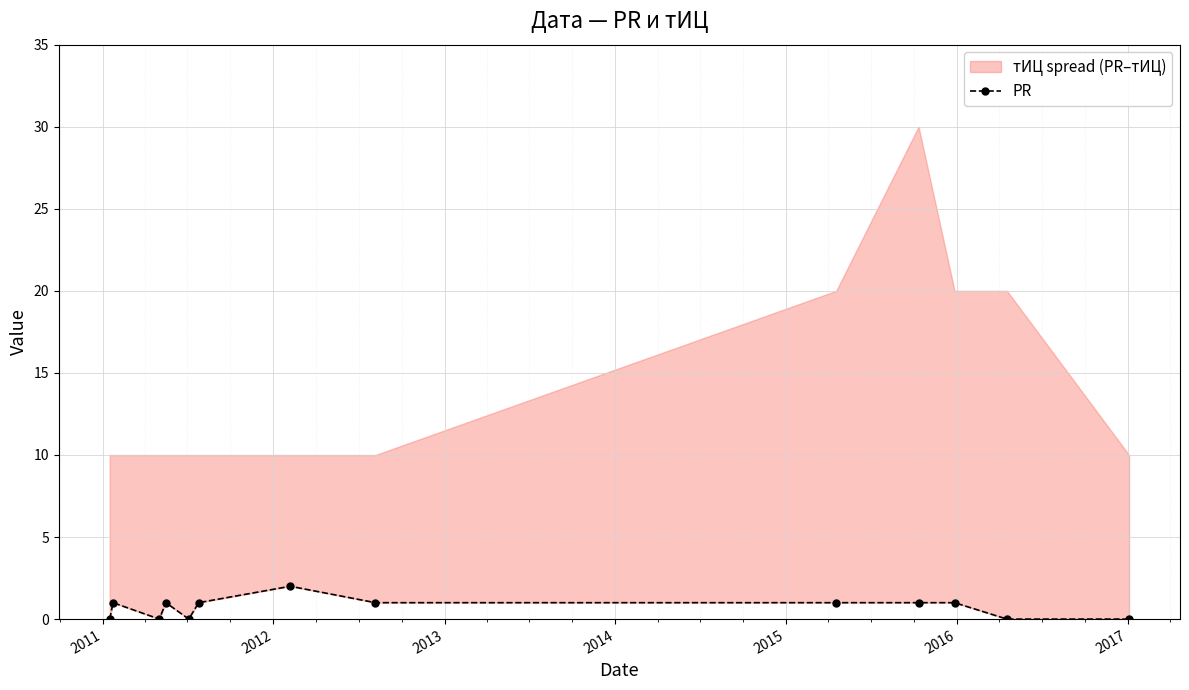

How many values are above zero?

8